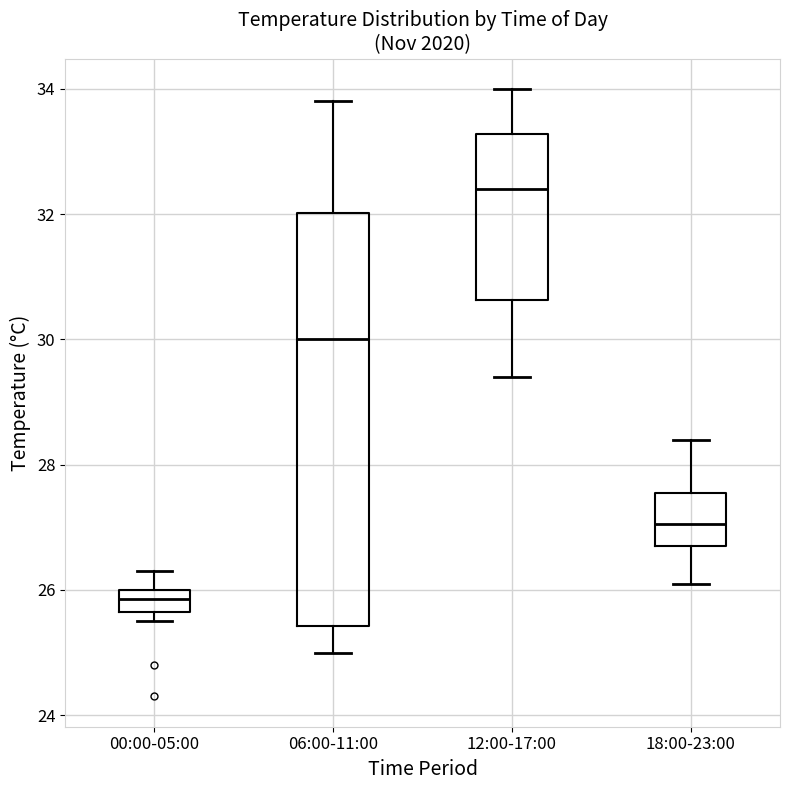

Comparing the boxes themselves (not the whiskers), which one is the tallest?

06:00-11:00